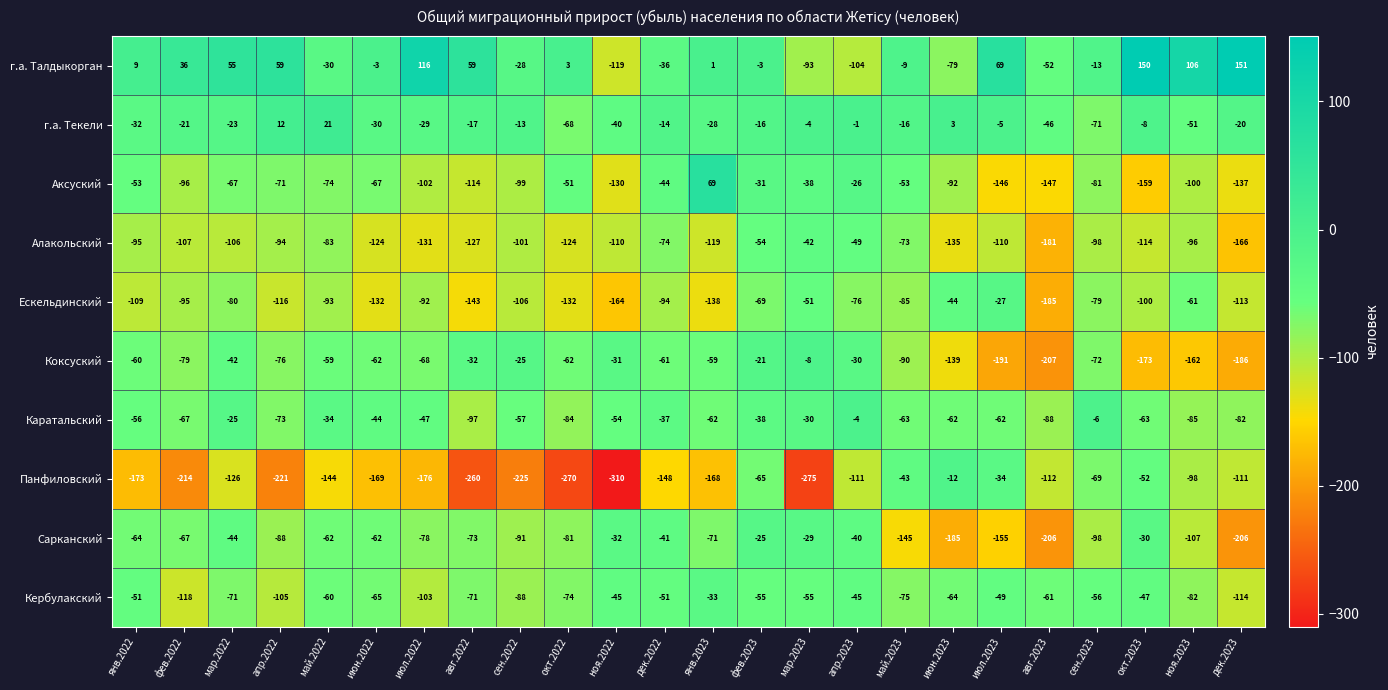

What value does the Панфиловский series have at сен.2022, to the nearest 10?

-220